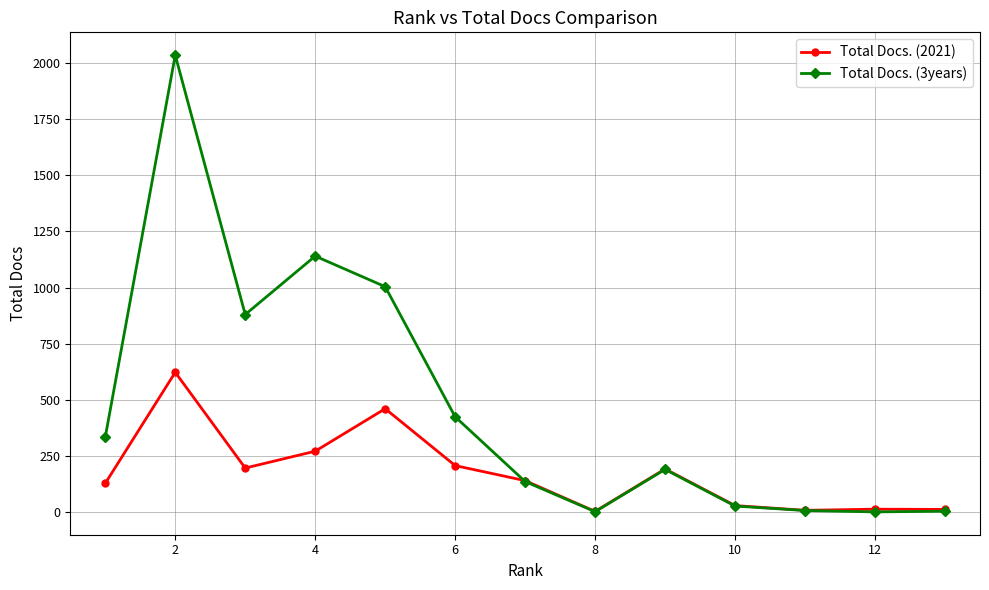

Rank the series by their average value, from lowest to highest.

Total Docs. (2021), Total Docs. (3years)